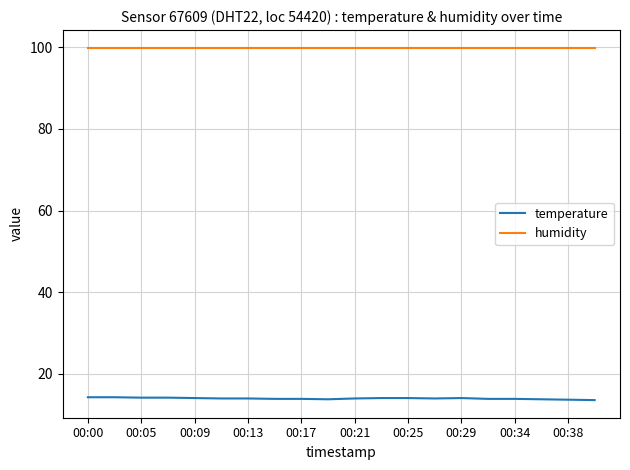

What is the maximum value shown in the chart?

99.9